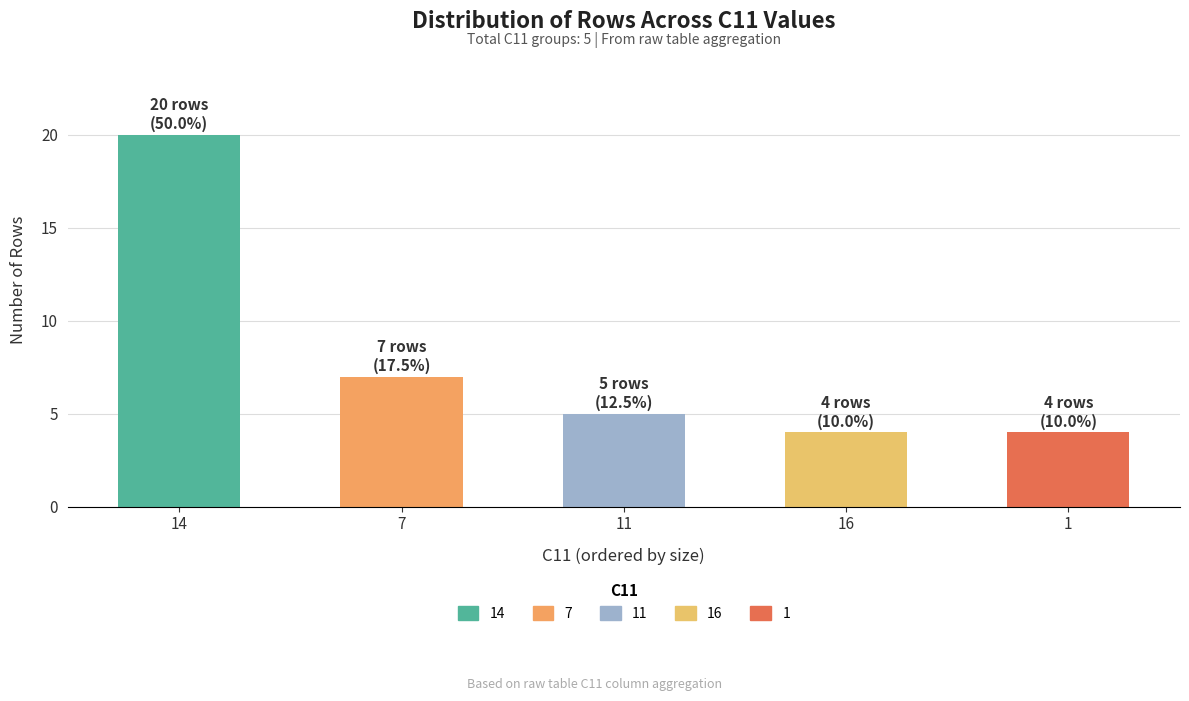

What is the label of the 2nd bar from the right?

16